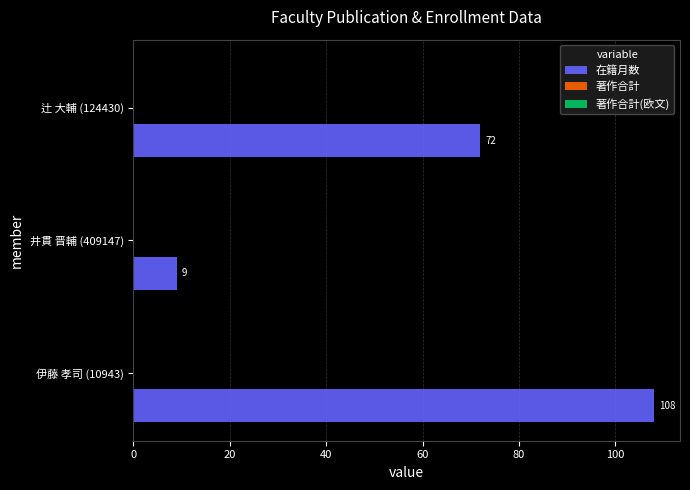

Reading bottom to top, list all the values displayed in this chart.

伊藤 孝司 (10943)=108	井貫 晋輔 (409147)=9	辻 大輔 (124430)=72